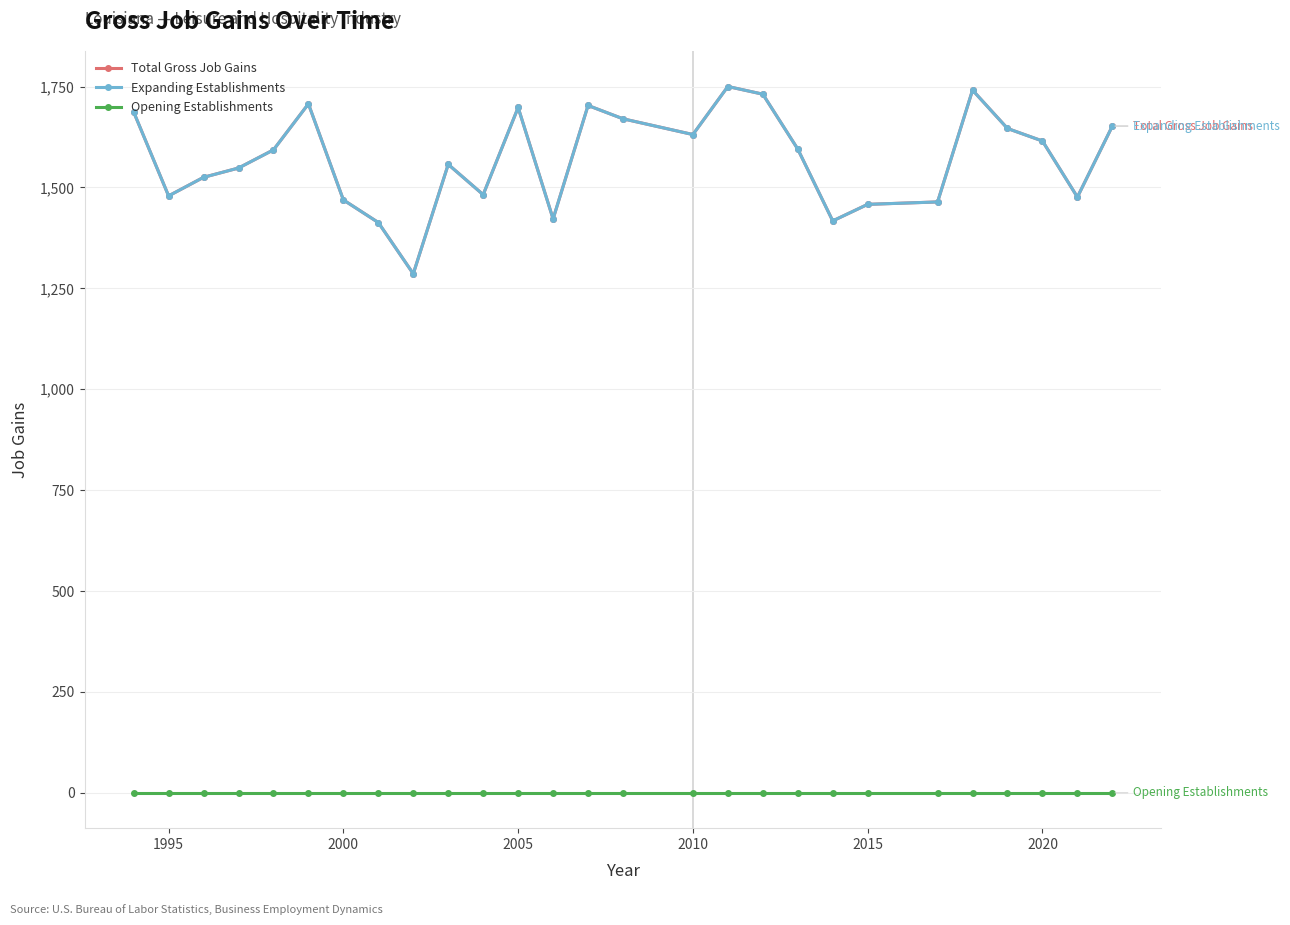

Is this an area chart (filled region under the line)?

No